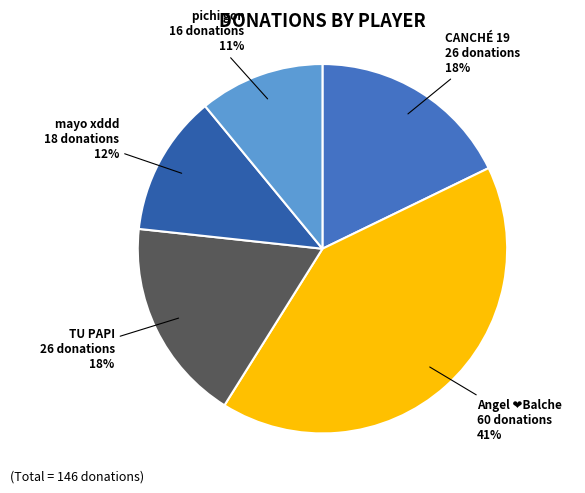

Rank the categories by value from highest to lowest.

Angel ❤️Balche, CANCHÉ 19, TU PAPI, mayo xddd, pichi gon